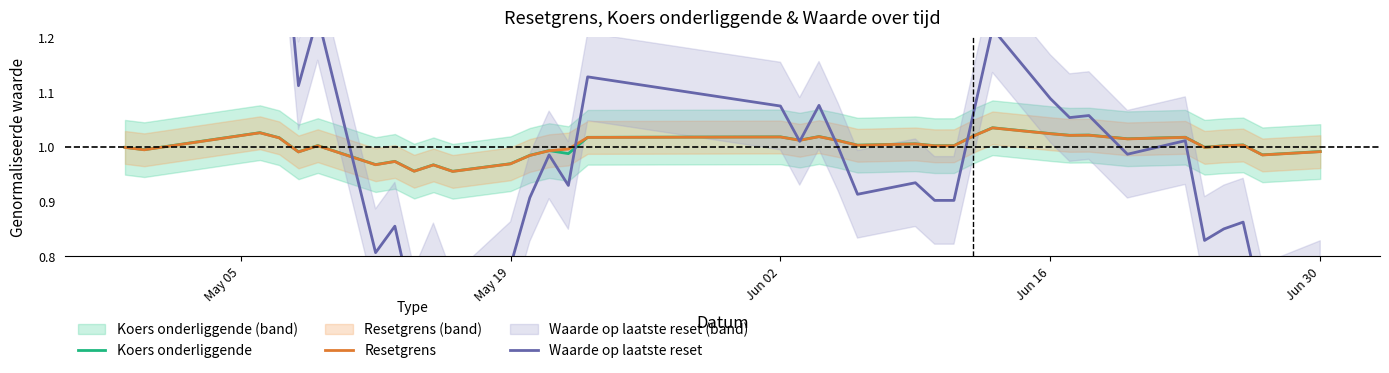

Does the chart display data point markers on the line(s)?

No